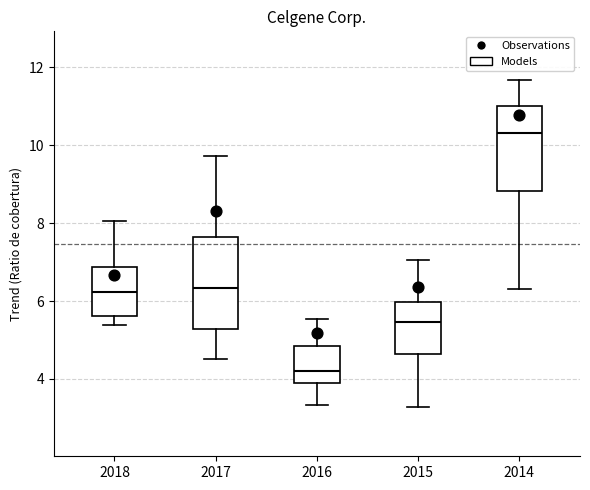

Which box's median line is the highest?

2014